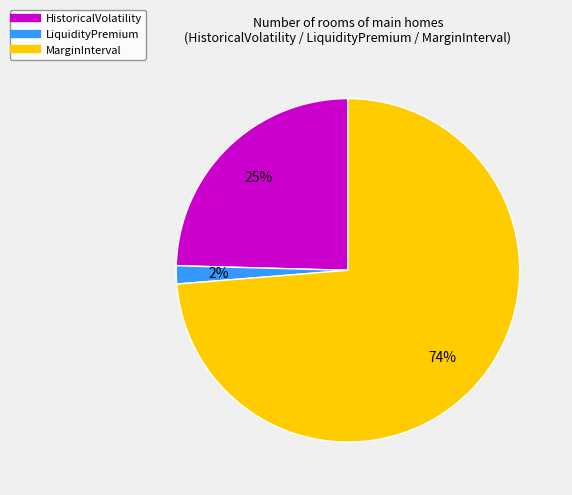

Which category has the biggest portion of the pie?

MarginInterval